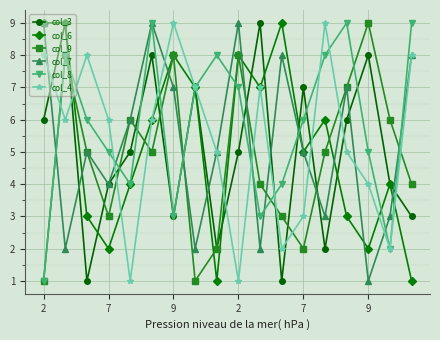

At how many categories does at least one series exceed 2?

18